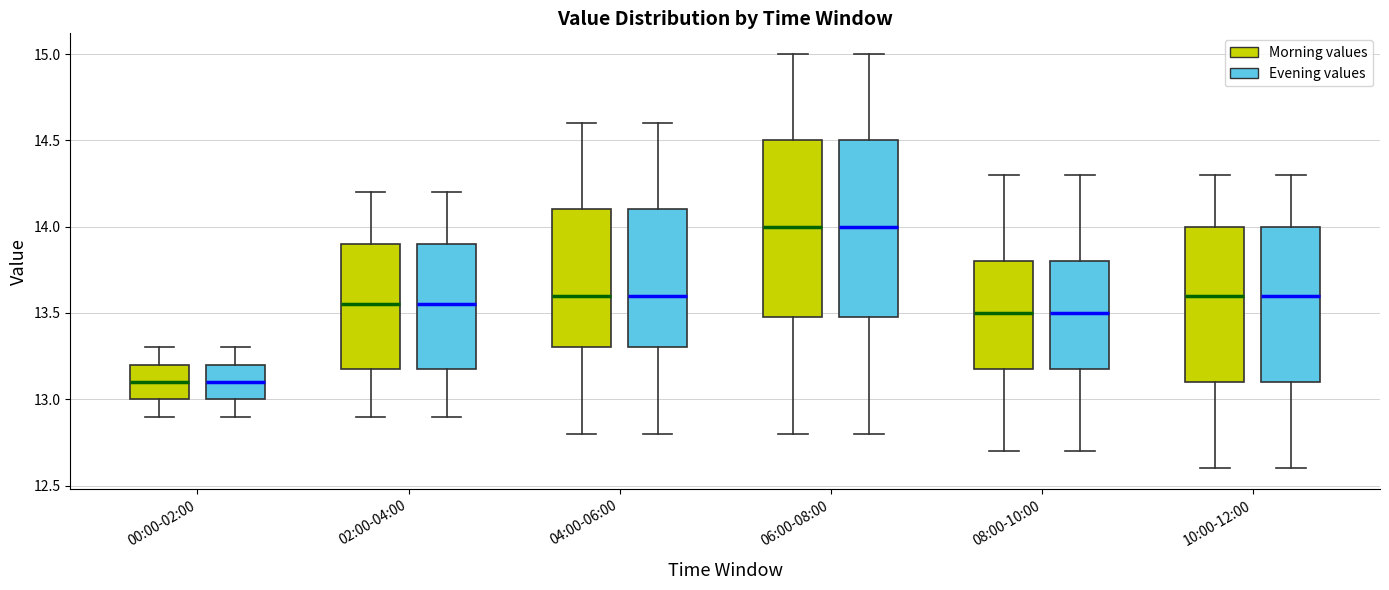

Reading left to right, read every box against the y-axis: the position of its median line, the range the box covers, and the ends of its whiskers. The values are not printed on the chart, so give them approximately, as read against the axis.

00:00-02:00 (Morning values): median 13.10, box 13.00 to 13.20, whiskers 12.90 to 13.30
00:00-02:00 (Evening values): median 13.10, box 13.00 to 13.20, whiskers 12.90 to 13.30
02:00-04:00 (Morning values): median 13.55, box 13.20 to 13.90, whiskers 12.90 to 14.20
02:00-04:00 (Evening values): median 13.55, box 13.20 to 13.90, whiskers 12.90 to 14.20
04:00-06:00 (Morning values): median 13.60, box 13.30 to 14.10, whiskers 12.80 to 14.60
04:00-06:00 (Evening values): median 13.60, box 13.30 to 14.10, whiskers 12.80 to 14.60
06:00-08:00 (Morning values): median 14.00, box 13.50 to 14.50, whiskers 12.80 to 15.00
06:00-08:00 (Evening values): median 14.00, box 13.50 to 14.50, whiskers 12.80 to 15.00
08:00-10:00 (Morning values): median 13.50, box 13.20 to 13.80, whiskers 12.70 to 14.30
08:00-10:00 (Evening values): median 13.50, box 13.20 to 13.80, whiskers 12.70 to 14.30
10:00-12:00 (Morning values): median 13.60, box 13.10 to 14.00, whiskers 12.60 to 14.30
10:00-12:00 (Evening values): median 13.60, box 13.10 to 14.00, whiskers 12.60 to 14.30